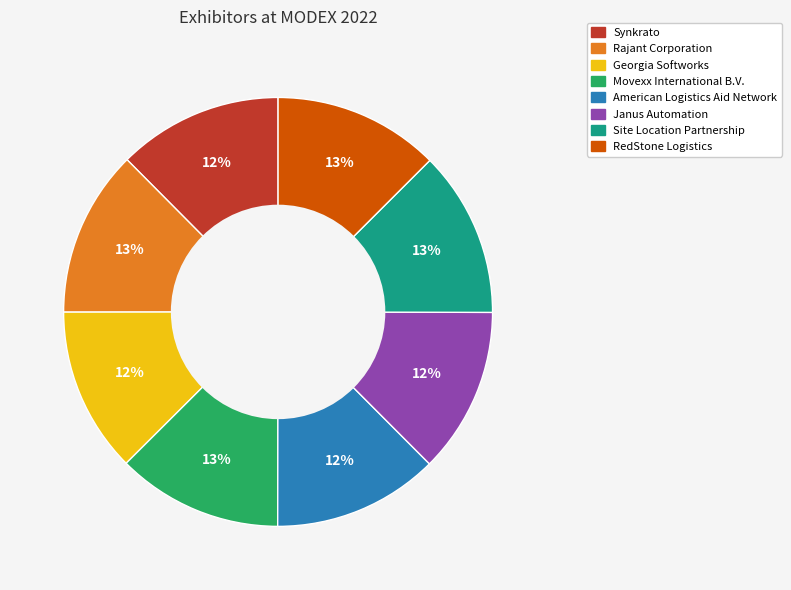

Is it true that Rajant Corporation is 13% of the pie?

True